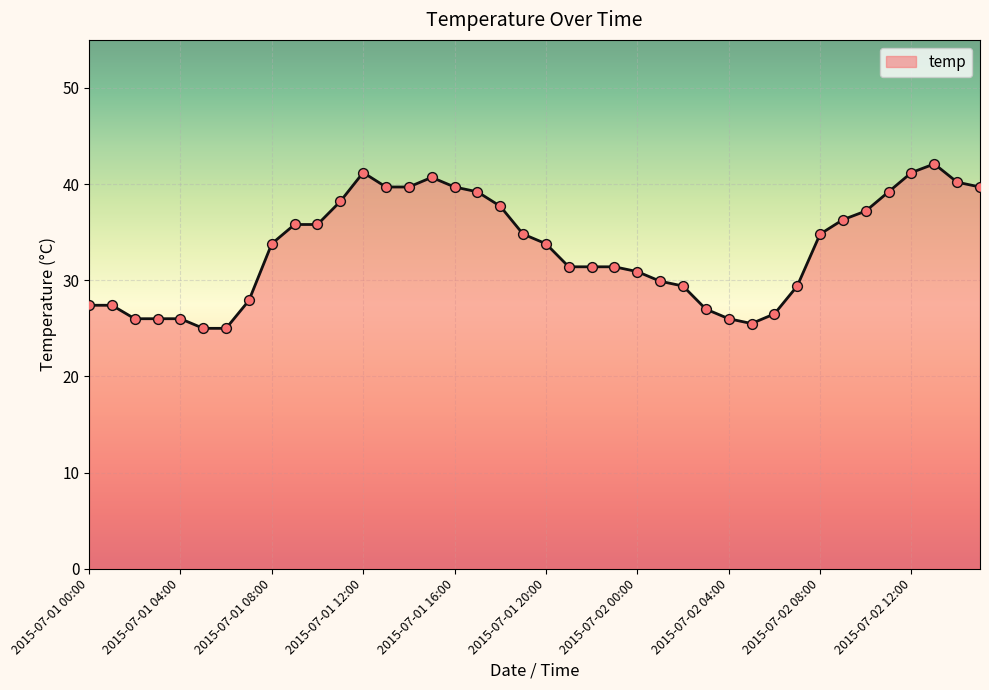

What is the difference between the maximum and minimum values?

17.1